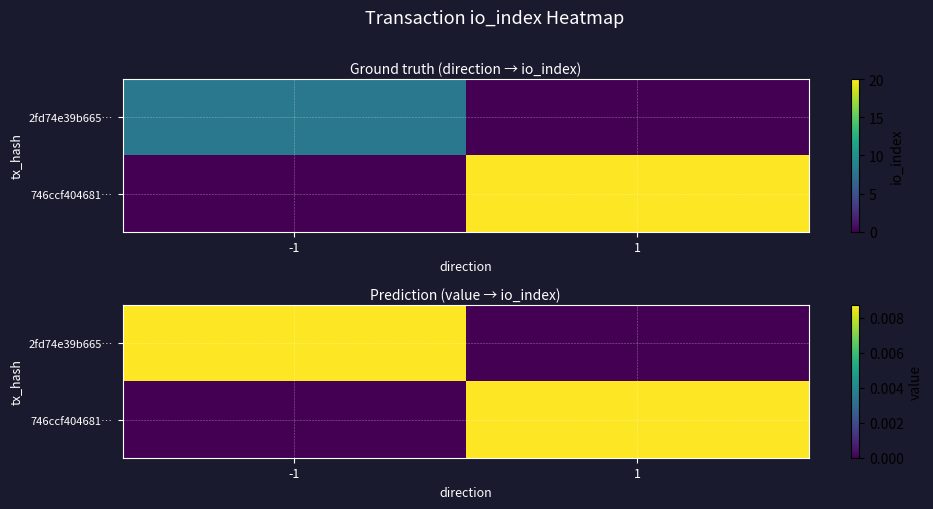

True or false: 746ccf404681… has a value of 0.0 at 1.

True